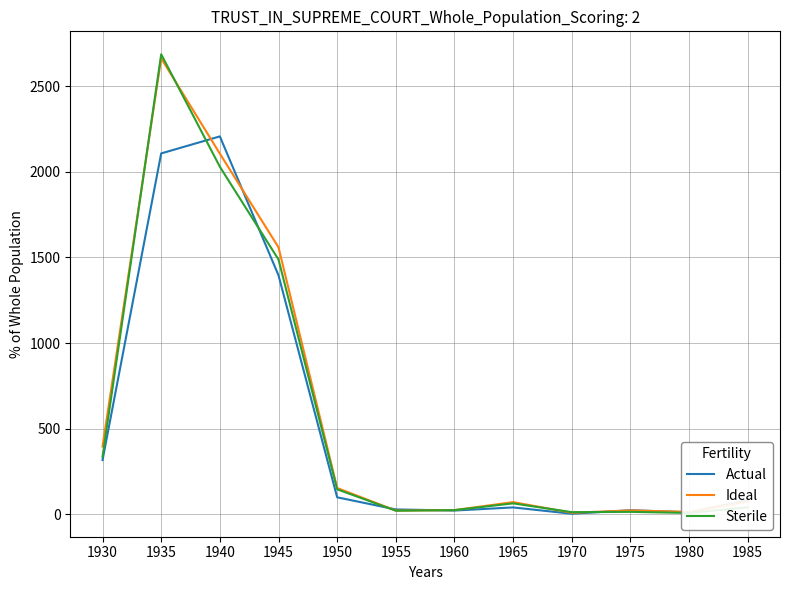

What is the value of the Sterile point at the 8th from the left?

64.6